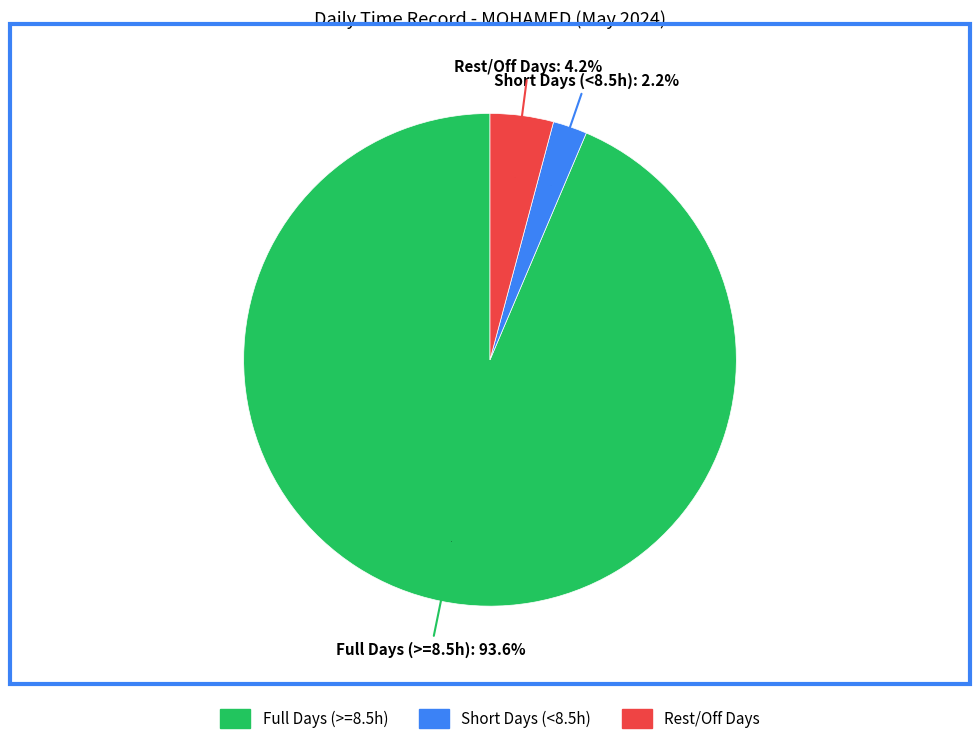

Is there any slice that represents more than half of the pie?

No